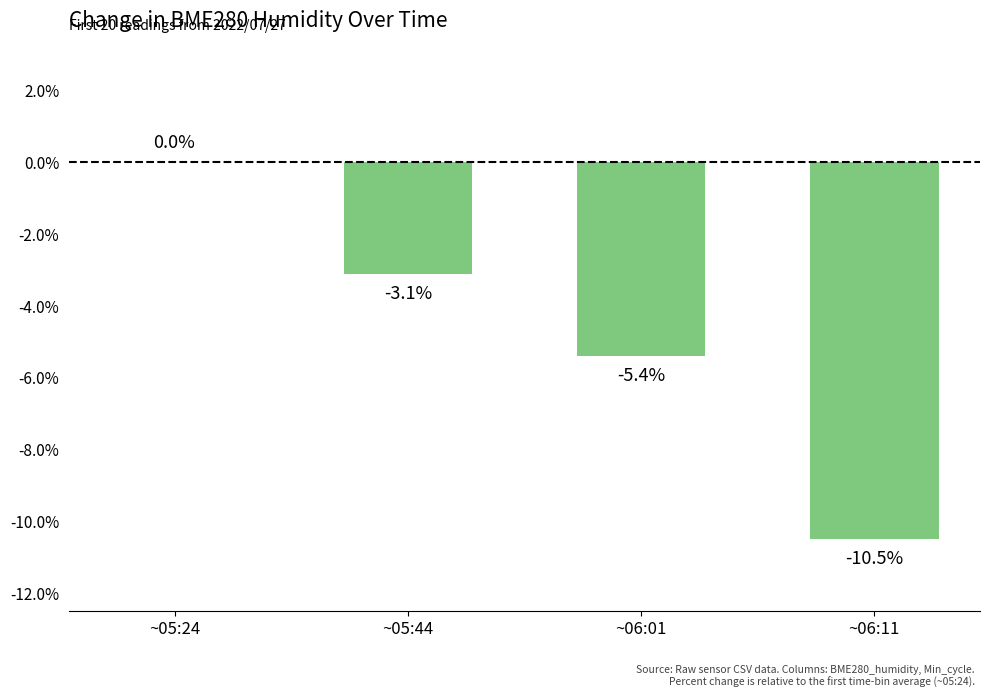

What is the change in value from ~05:44 to ~06:01?

-2.3